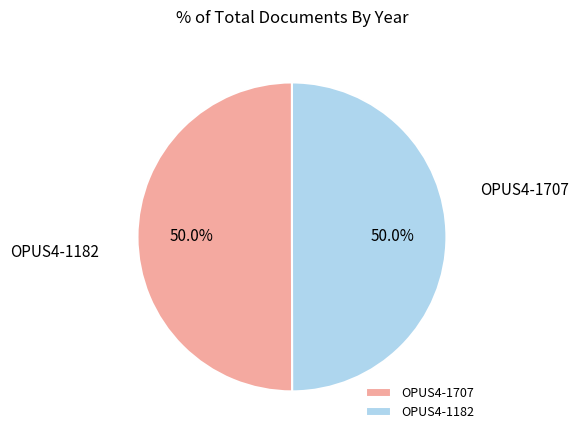

To the nearest percent, what percentage of the pie is OPUS4-1182?

50%